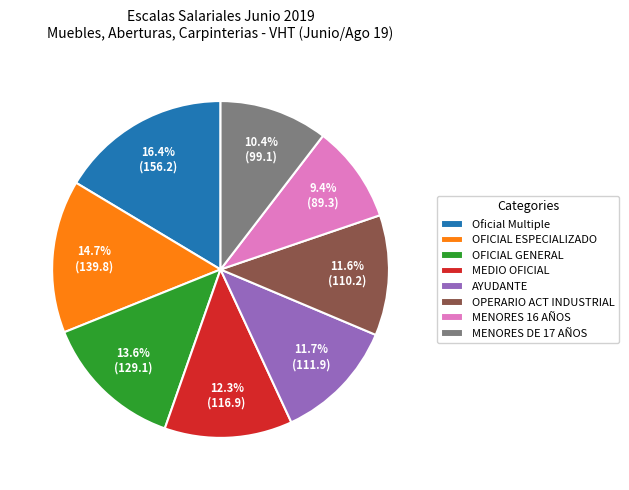

Is there a majority slice in this chart?

No